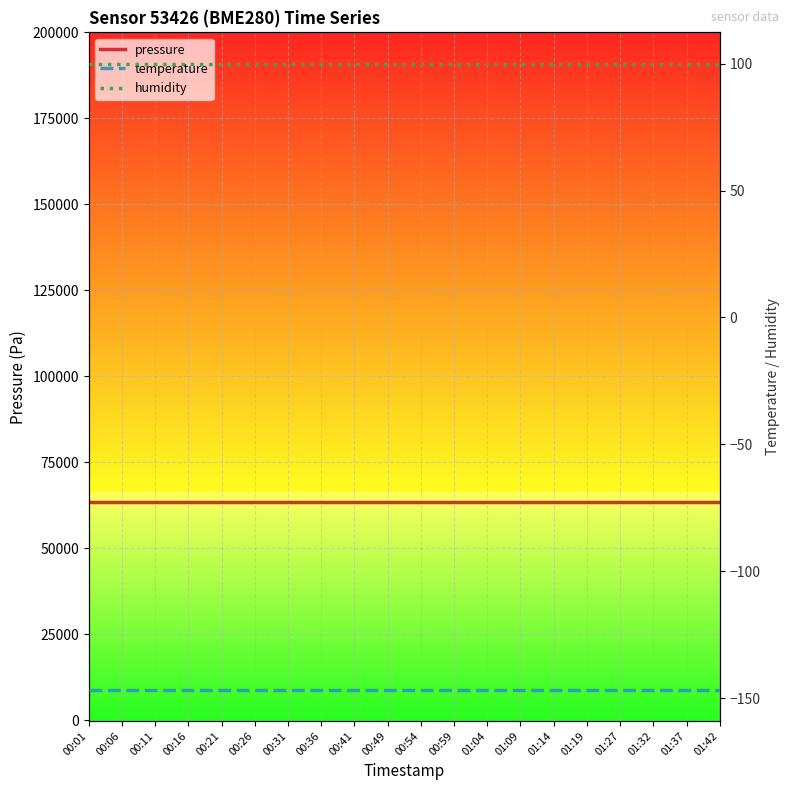

At which label does pressure reach its minimum?

00:01